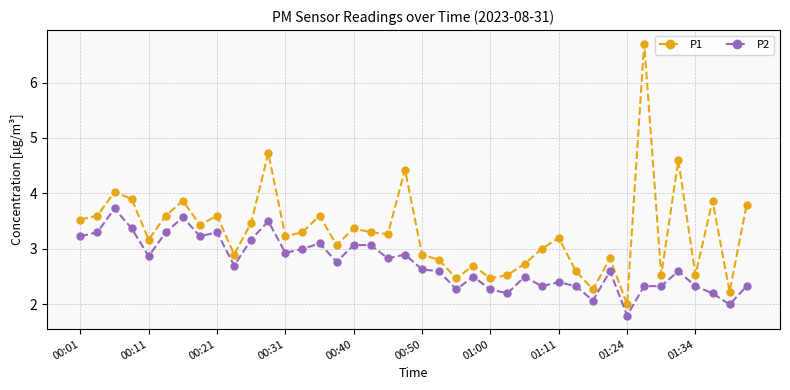

True or false: P1 and P2 intersect in this chart.

False